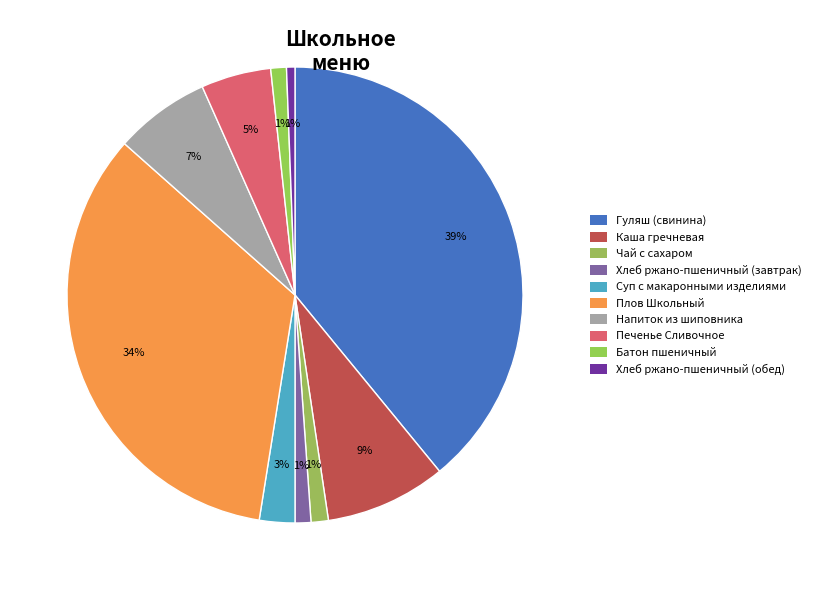

Count the number of slices in the pie.

10